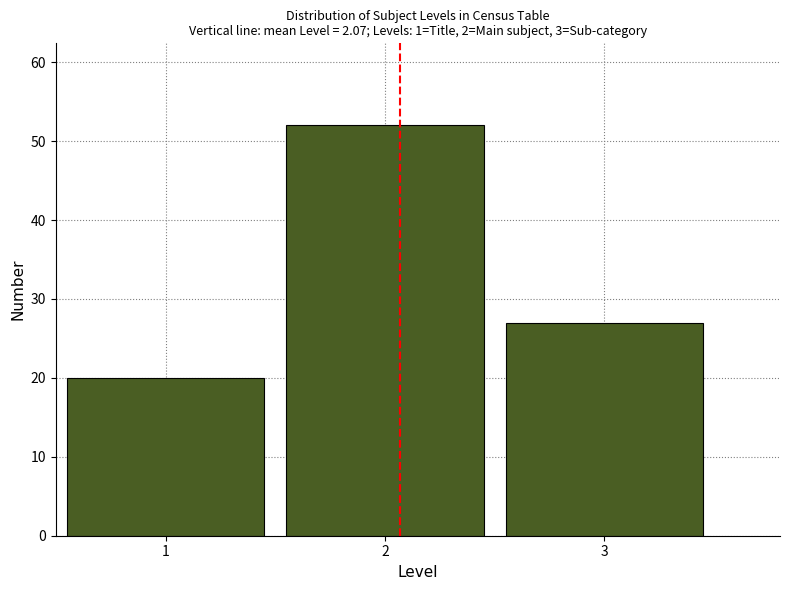

Over which range of the x-axis is the bar tallest?

1.5 to 2.5